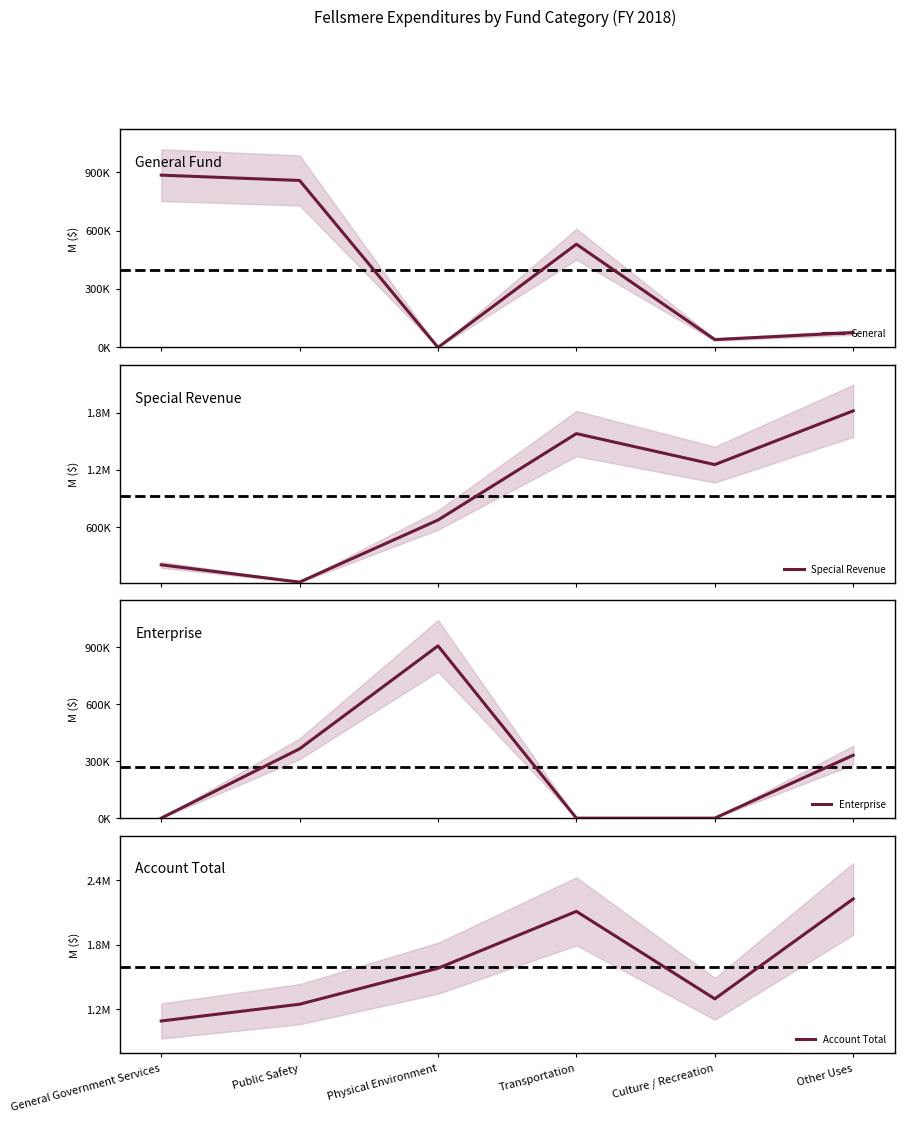

Reading left to right, what are all the values shown in this chart?

General: 884384	857098	0	529755	40139	76112
Special Revenue: 205915	24783	675328	1581200	1256382	1819746
Enterprise: 0	364564	905956	0	0	330828
Account Total: 1090299	1246445	1581284	2110955	1296521	2226686